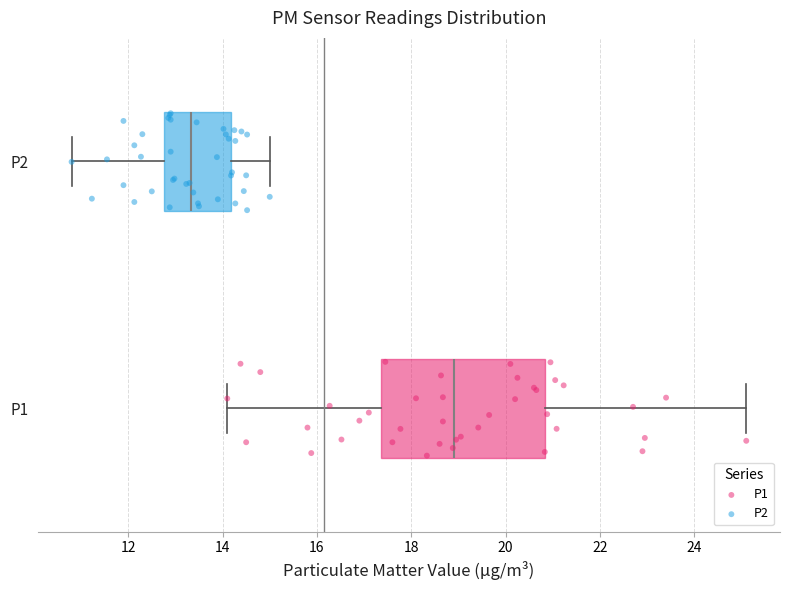

Which box is the widest, from its left edge to its right edge?

P1